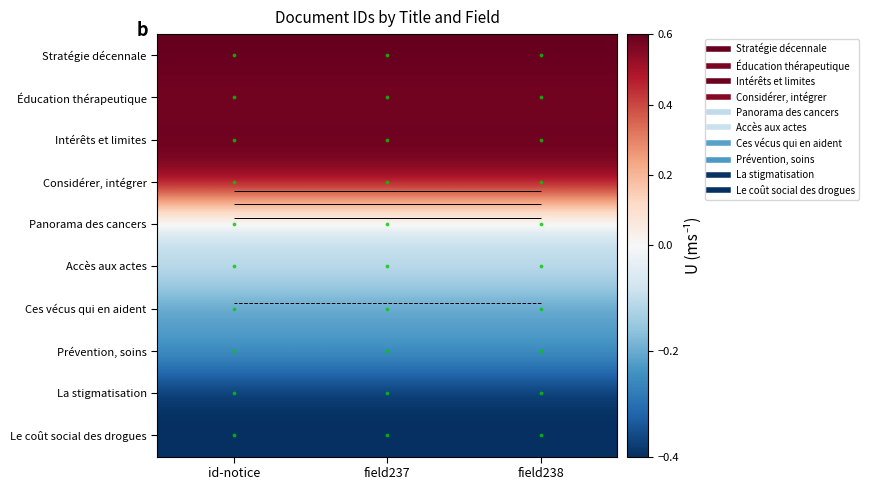

What is the spread (max minus min) of values at field238?

1.0